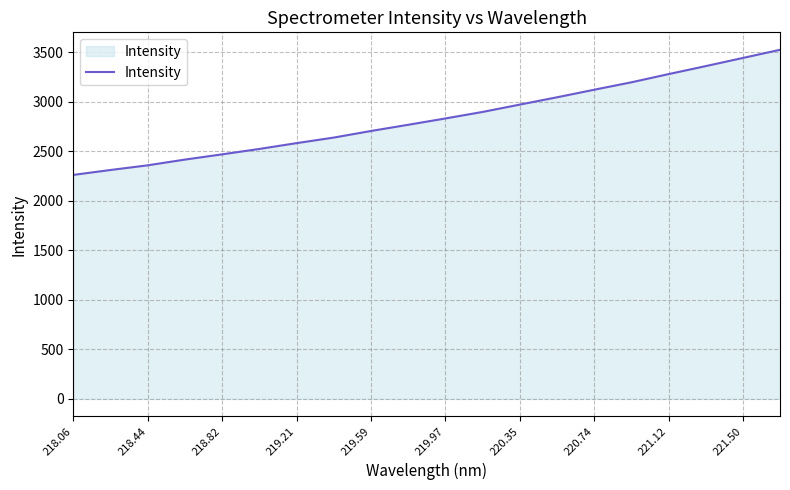

What is the maximum value shown in the chart?

3524.9